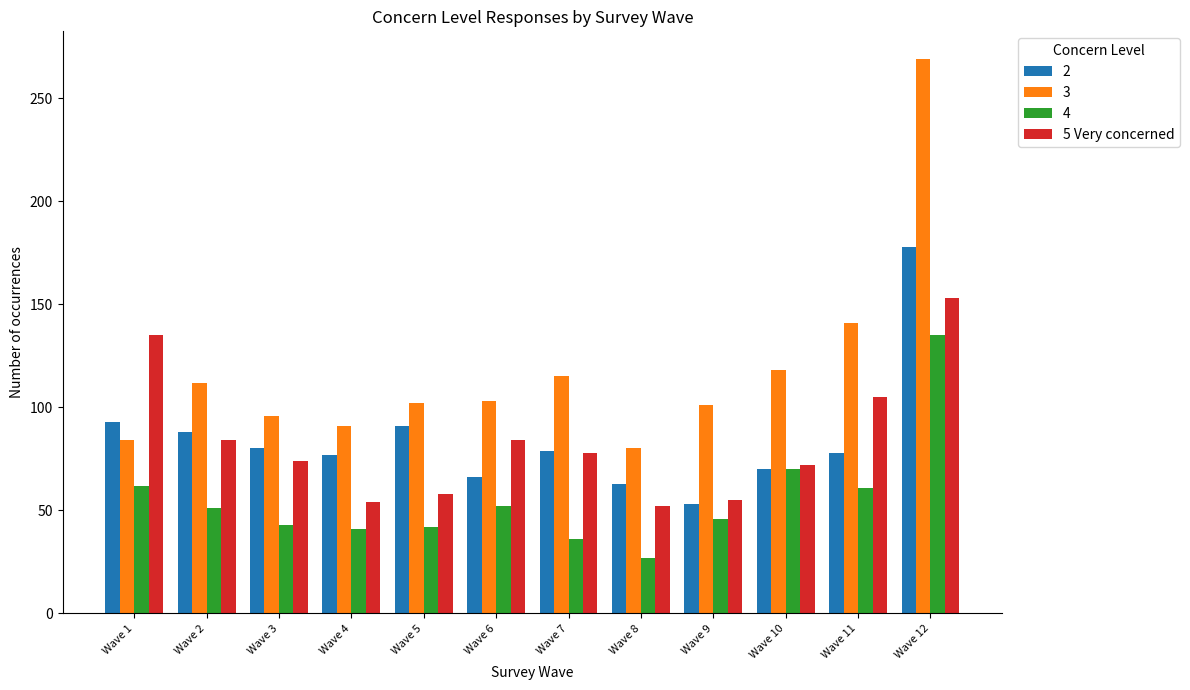

The 2 series shows 178 at Wave 12. True or false?

True